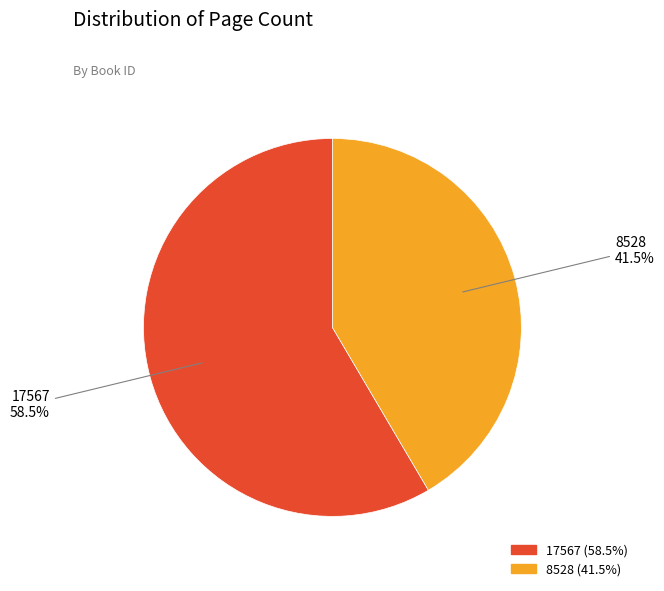

Rank the categories by value from lowest to highest.

8528, 17567